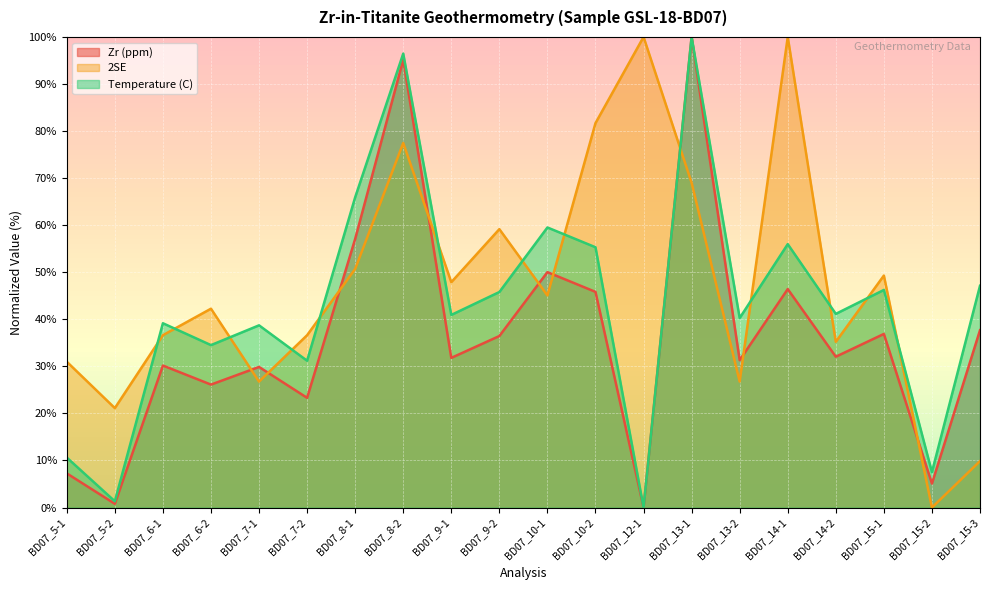

Reading left to right, transcribe all the data shown in this chart.

Zr (ppm): BD07_5-1=7.3	BD07_5-2=0.8	BD07_6-1=30.2	BD07_6-2=26.1	BD07_7-1=29.9	BD07_7-2=23.3	BD07_8-1=57.1	BD07_8-2=95.2	BD07_9-1=31.8	BD07_9-2=36.4	BD07_10-1=50.0	BD07_10-2=45.8	BD07_12-1=0.0	BD07_13-1=100.0	BD07_13-2=31.3	BD07_14-1=46.4	BD07_14-2=32.0	BD07_15-1=36.9	BD07_15-2=5.1	BD07_15-3=37.7
2SE: BD07_5-1=31.0	BD07_5-2=21.1	BD07_6-1=36.6	BD07_6-2=42.3	BD07_7-1=26.8	BD07_7-2=36.6	BD07_8-1=50.7	BD07_8-2=77.5	BD07_9-1=47.9	BD07_9-2=59.2	BD07_10-1=45.1	BD07_10-2=81.7	BD07_12-1=100.0	BD07_13-1=69.0	BD07_13-2=26.8	BD07_14-1=100.0	BD07_14-2=35.2	BD07_15-1=49.3	BD07_15-2=0.0	BD07_15-3=9.9
Temperature (C): BD07_5-1=10.6	BD07_5-2=1.3	BD07_6-1=39.2	BD07_6-2=34.5	BD07_7-1=38.7	BD07_7-2=31.2	BD07_8-1=65.9	BD07_8-2=96.5	BD07_9-1=40.9	BD07_9-2=45.8	BD07_10-1=59.5	BD07_10-2=55.3	BD07_12-1=0.0	BD07_13-1=100.0	BD07_13-2=40.3	BD07_14-1=56.0	BD07_14-2=41.2	BD07_15-1=46.2	BD07_15-2=7.5	BD07_15-3=47.1